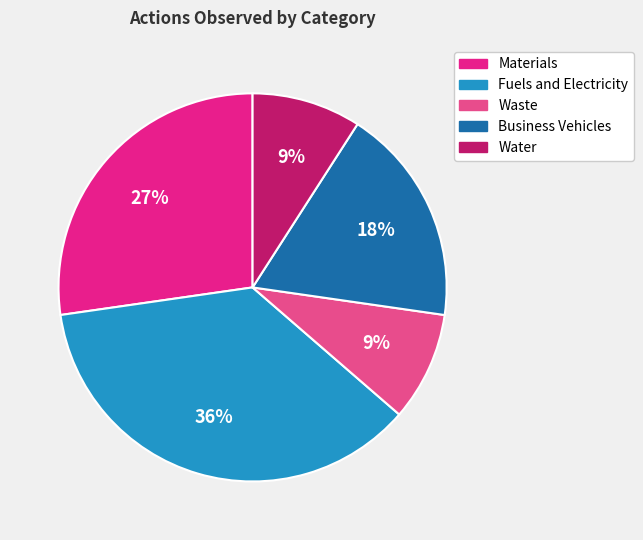

Count the number of slices in the pie.

5